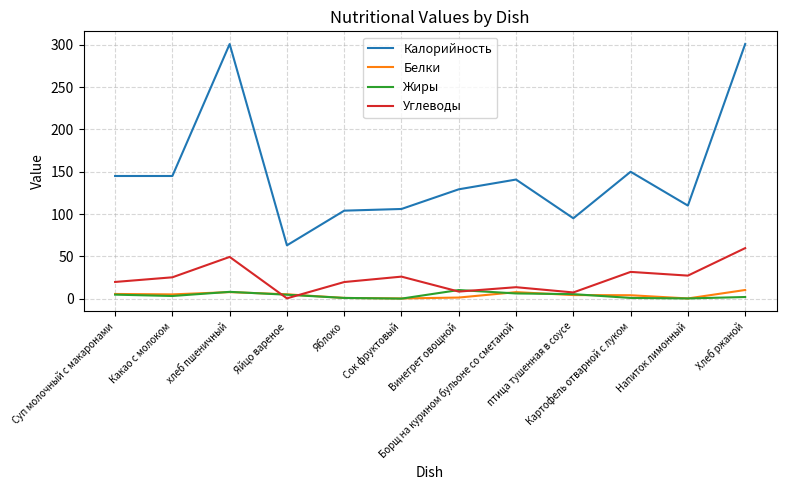

What is the minimum value for Калорийность?

63.0